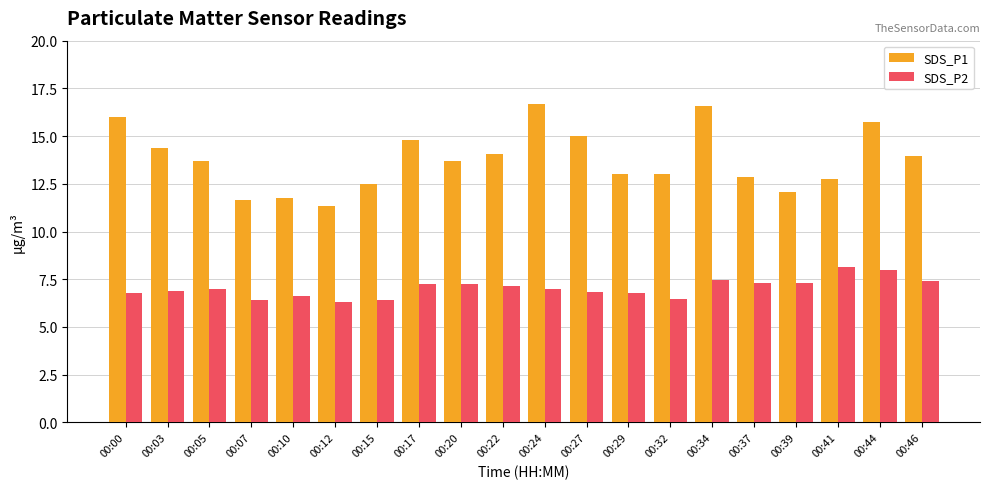

What is the difference between the highest and lowest values at 00:41?

4.6